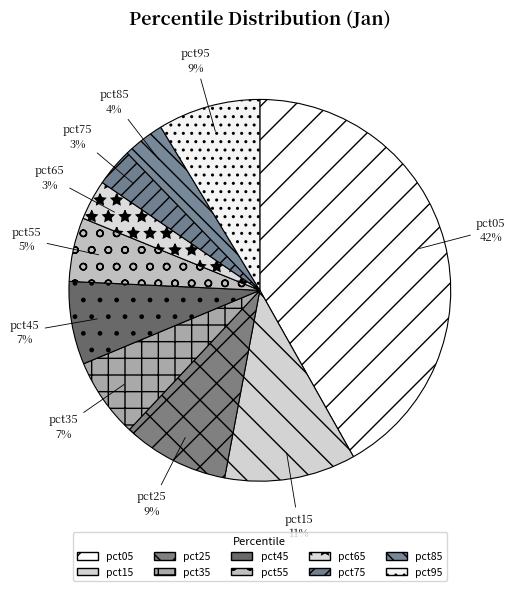

What is the largest slice in the pie chart?

pct05